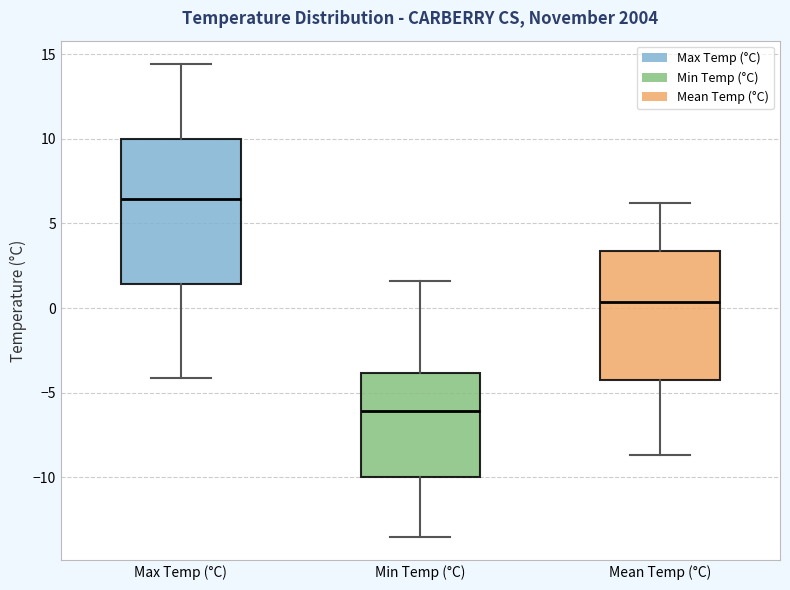

Which box's median line is the highest?

Max Temp (°C)